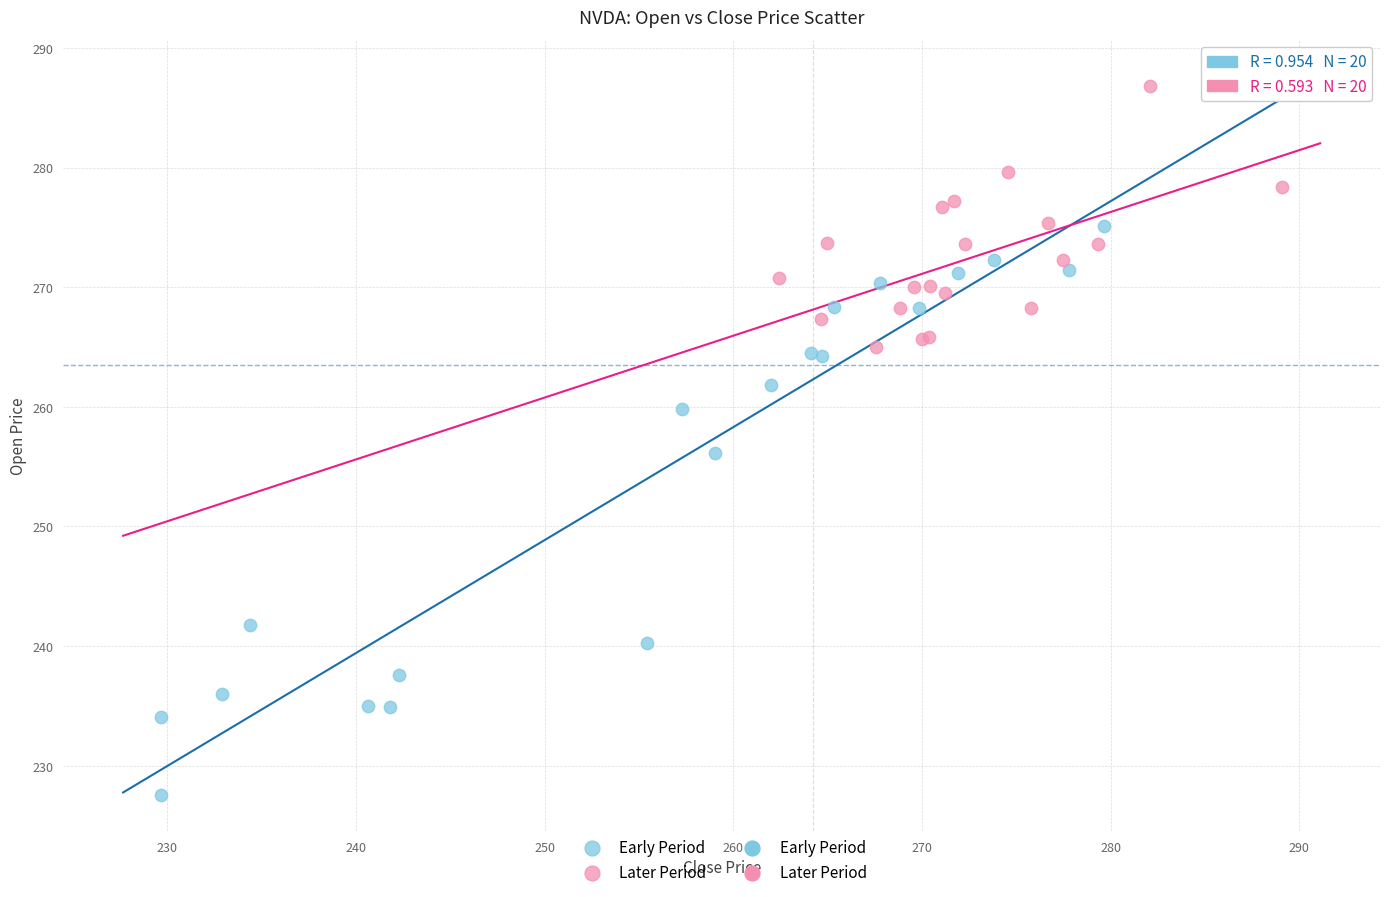

Which series contains the highest Y value?

Later Period